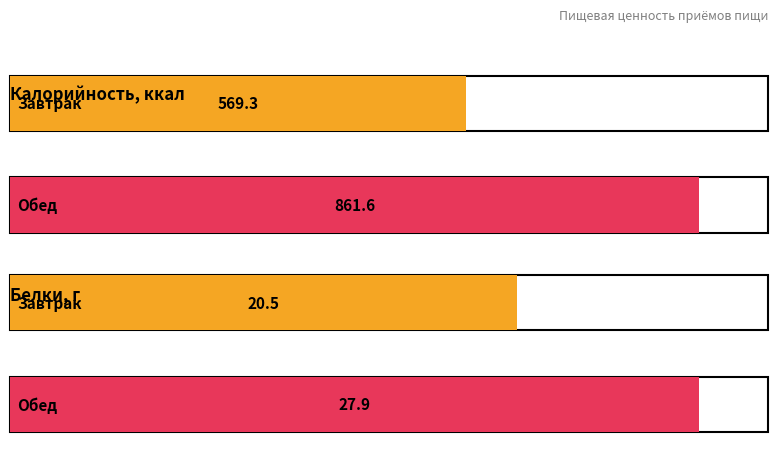

What is the value of the Калорийность bar at the 1st from the left?

569.3